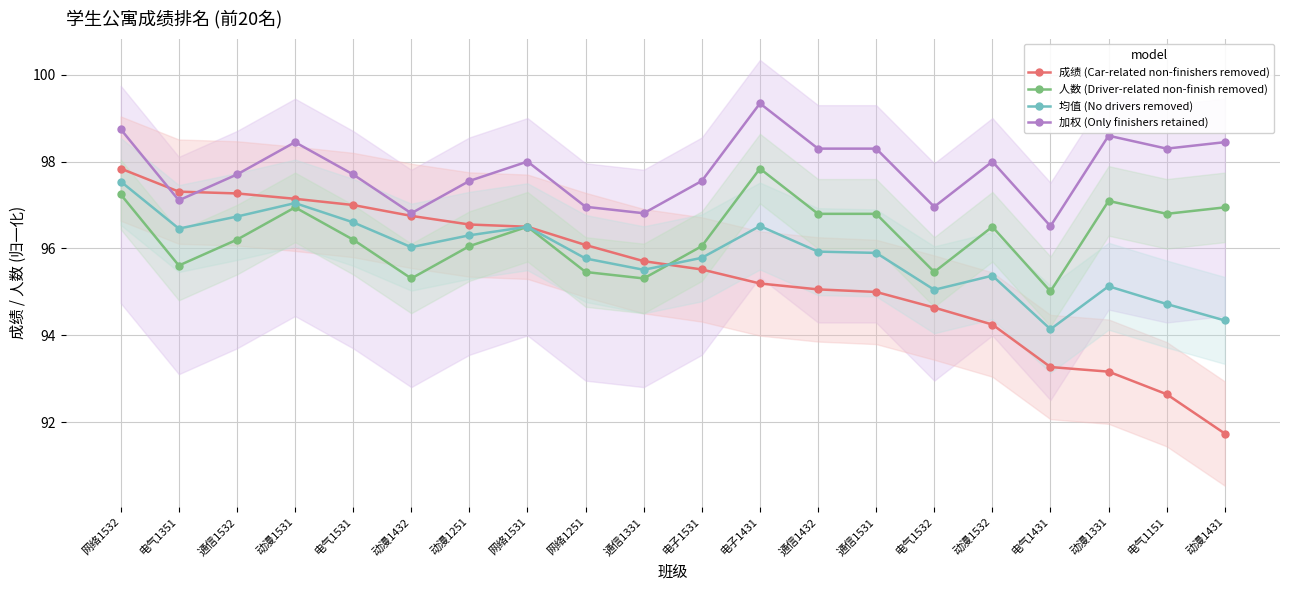

The value of 加权 (Only finishers retained) at 通信1531 is 168.1. True or false?

False